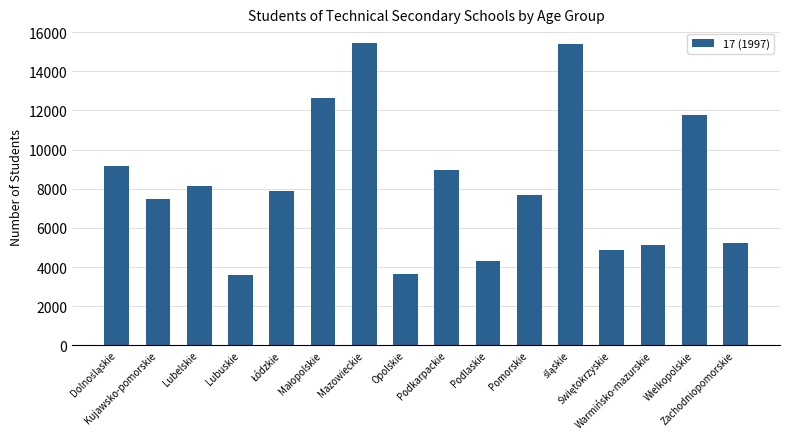

What is the ratio of the value at Lubelskie to the value at Lubuskie?

2.3